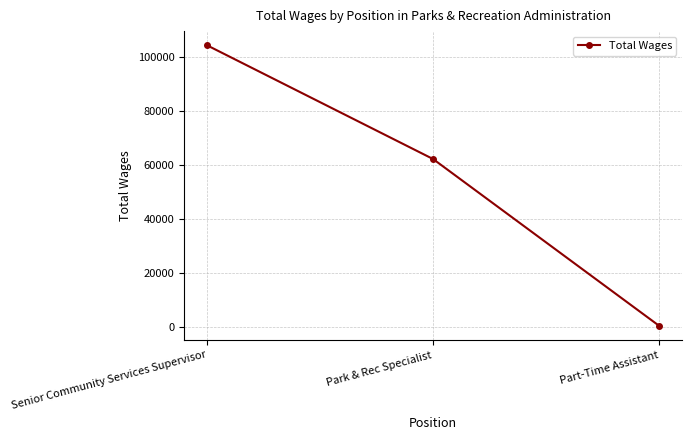

Reading left to right, transcribe all the data shown in this chart.

Senior Community Services Supervisor=104456	Park & Rec Specialist=62290	Part-Time Assistant=458